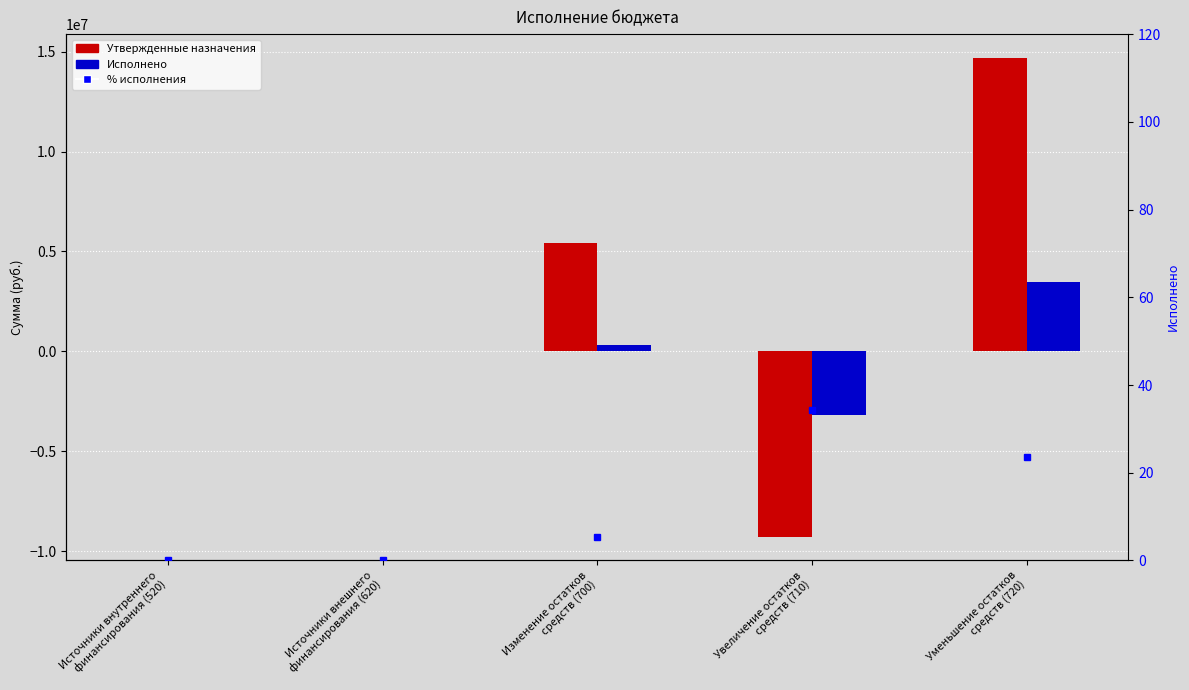

How many groups of bars are there?

5